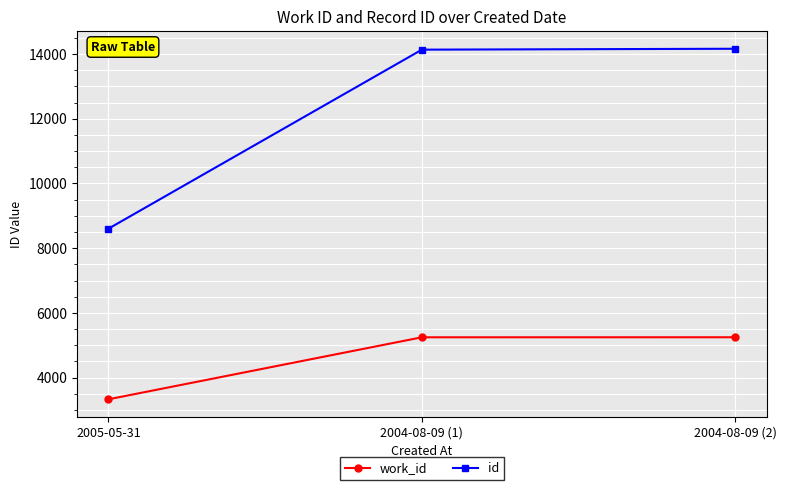

Which series has the largest range (max minus min)?

id